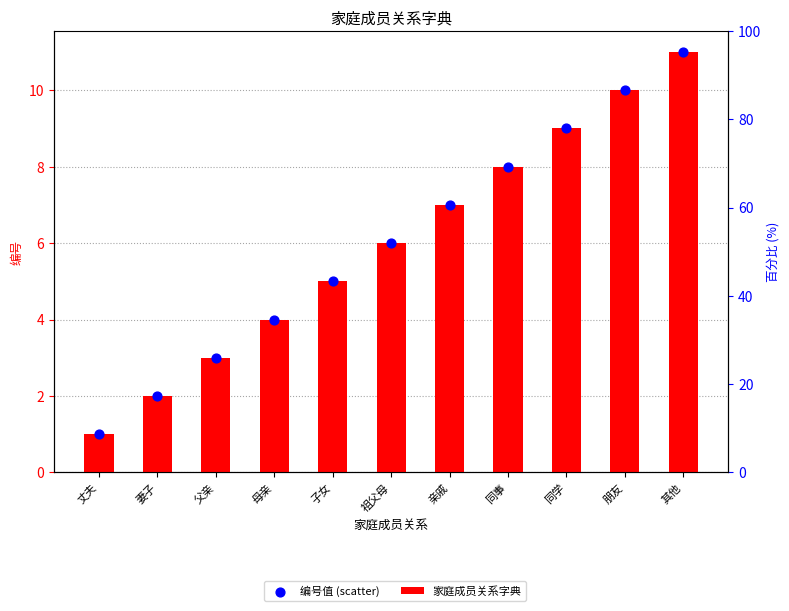

At which category is the sum across all series the highest?

其他